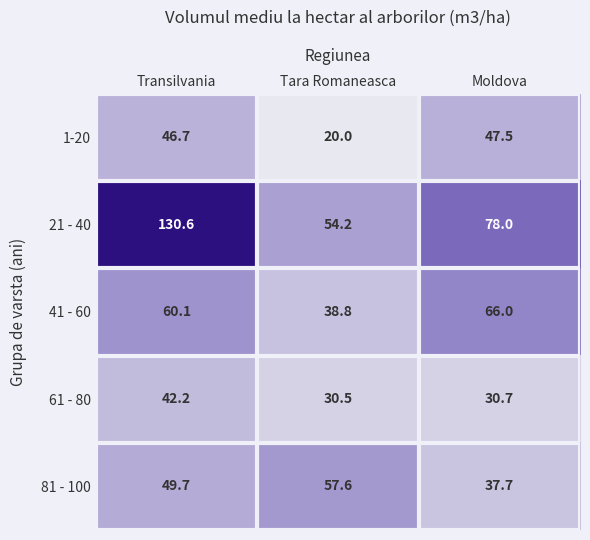

What is the difference between the highest and lowest values at Tara Romaneasca?

37.6